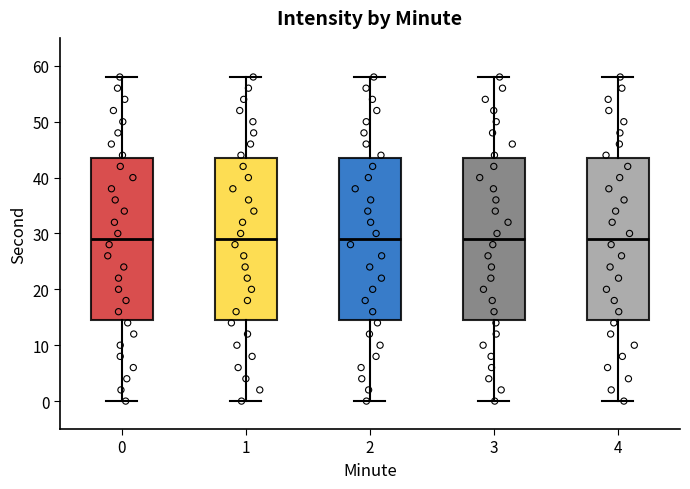

Reading left to right, transcribe this box plot: for each box, give where its median line is, the range the box spans, and where its two whiskers end, as read against the y-axis. The values are not printed on the chart, so give them approximately, as read against the axis.

0: median 29, box 15 to 44, whiskers 0 to 58
1: median 29, box 15 to 44, whiskers 0 to 58
2: median 29, box 15 to 44, whiskers 0 to 58
3: median 29, box 15 to 44, whiskers 0 to 58
4: median 29, box 15 to 44, whiskers 0 to 58